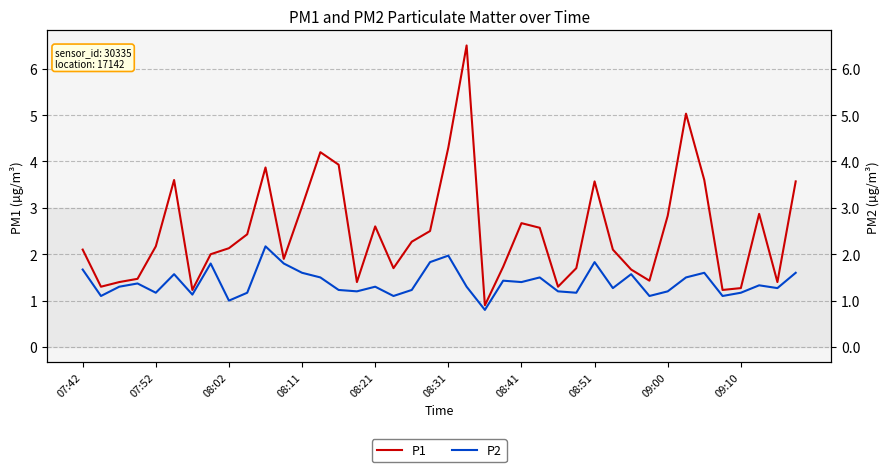

List the series in order of their peak value, highest first.

P1, P2